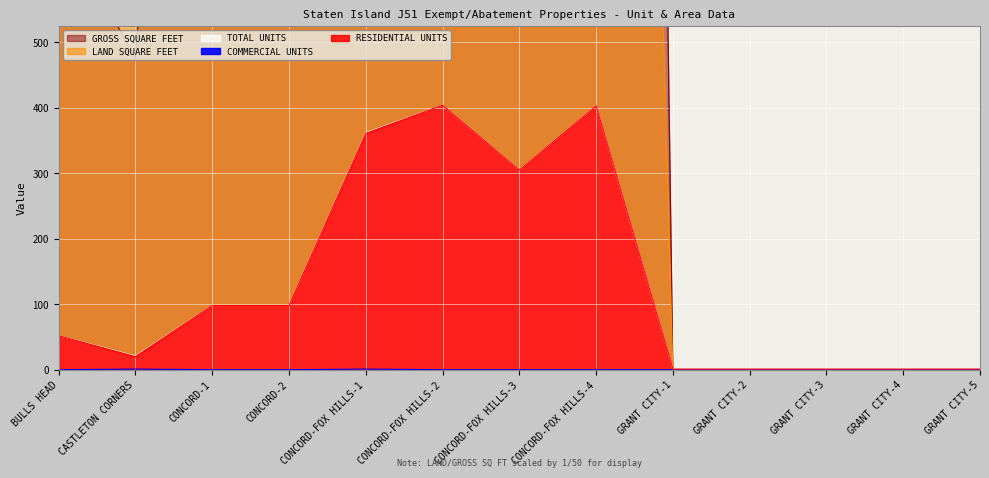

Between GRANT CITY-3 and GRANT CITY-5, which series saw the biggest shift?

RESIDENTIAL UNITS